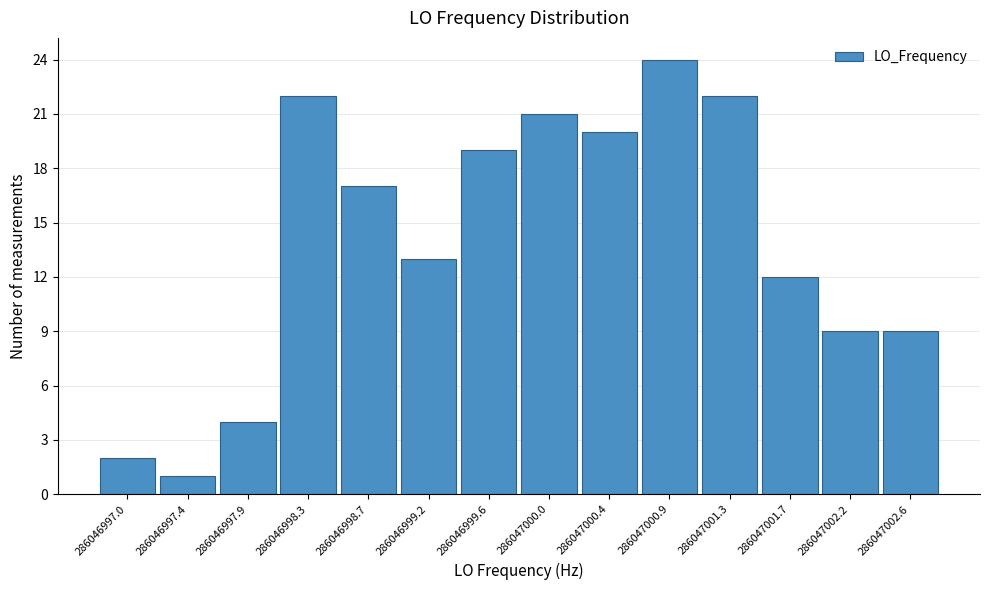

Reading left to right, transcribe all the data shown in this chart.

286046997.0=2	286046997.4=1	286046997.9=4	286046998.3=22	286046998.7=17	286046999.2=13	286046999.6=19	286047000.0=21	286047000.4=20	286047000.9=24	286047001.3=22	286047001.7=12	286047002.2=9	286047002.6=9